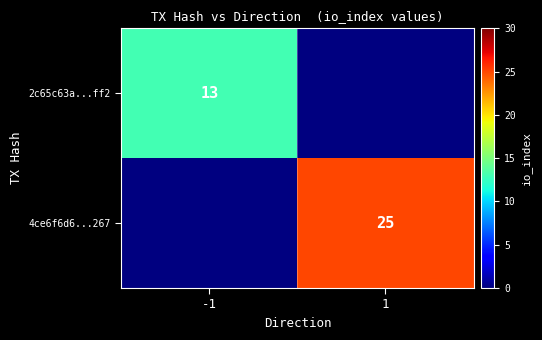

Is it true that 2c65c63a...ff2 equals 13 at -1?

True